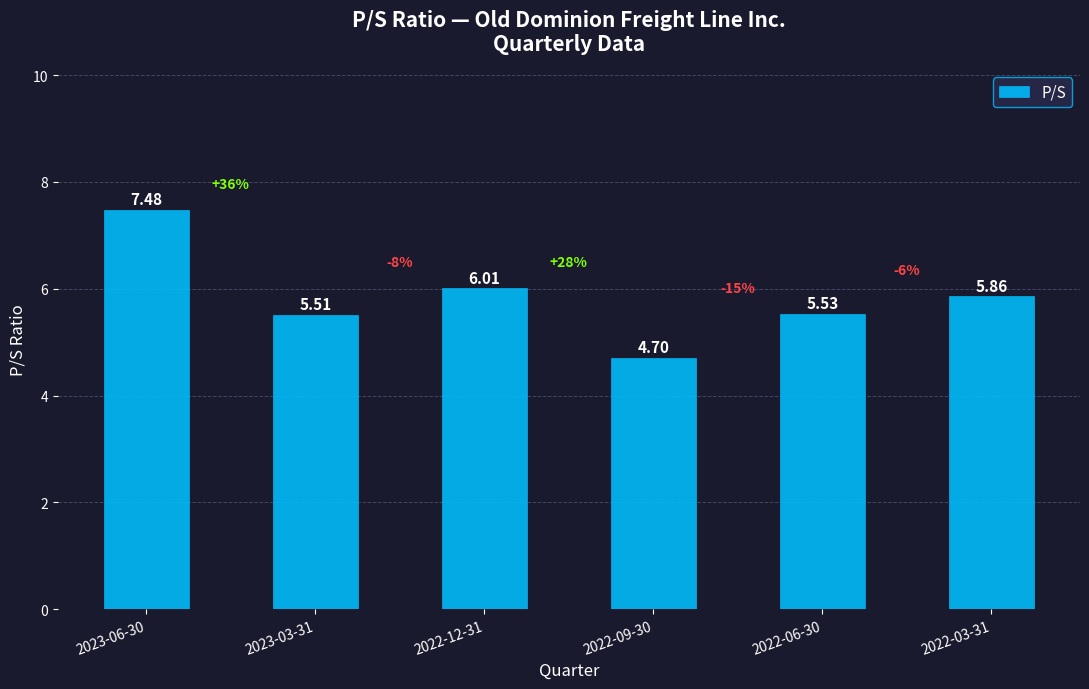

Count the number of values greater than 5.

5